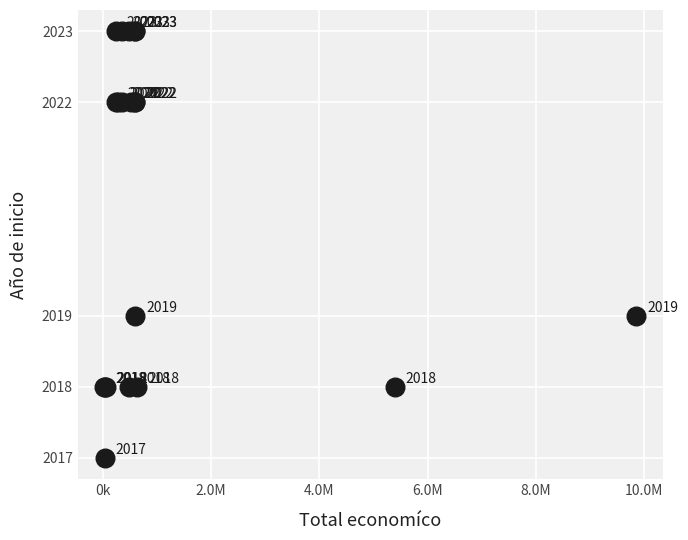

What Y value in the scatter plot is closest to 2020?

2019